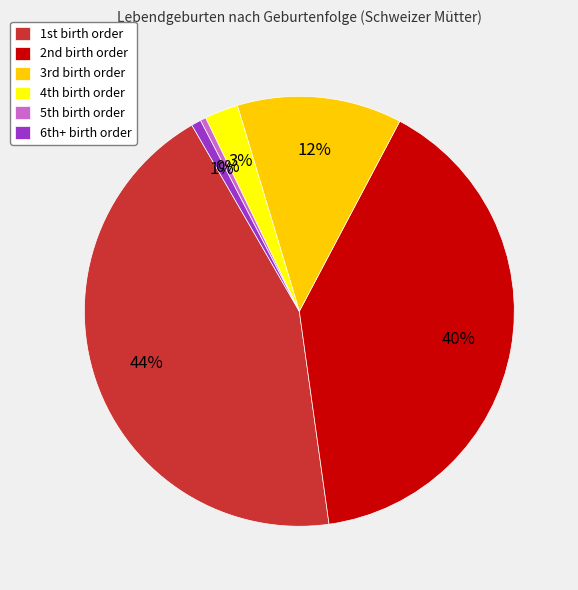

Which category has the biggest portion of the pie?

1st birth order